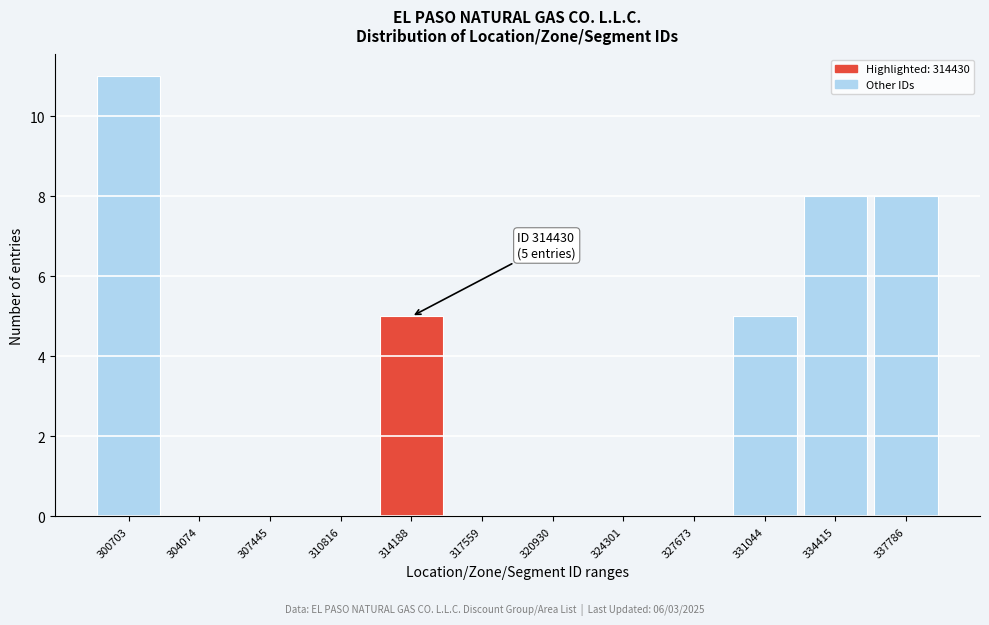

Reading left to right, list all the values displayed in this chart.

300703=11	304074=0	307445=0	310816=0	314188=5	317559=0	320930=0	324301=0	327673=0	331044=5	334415=8	337786=8